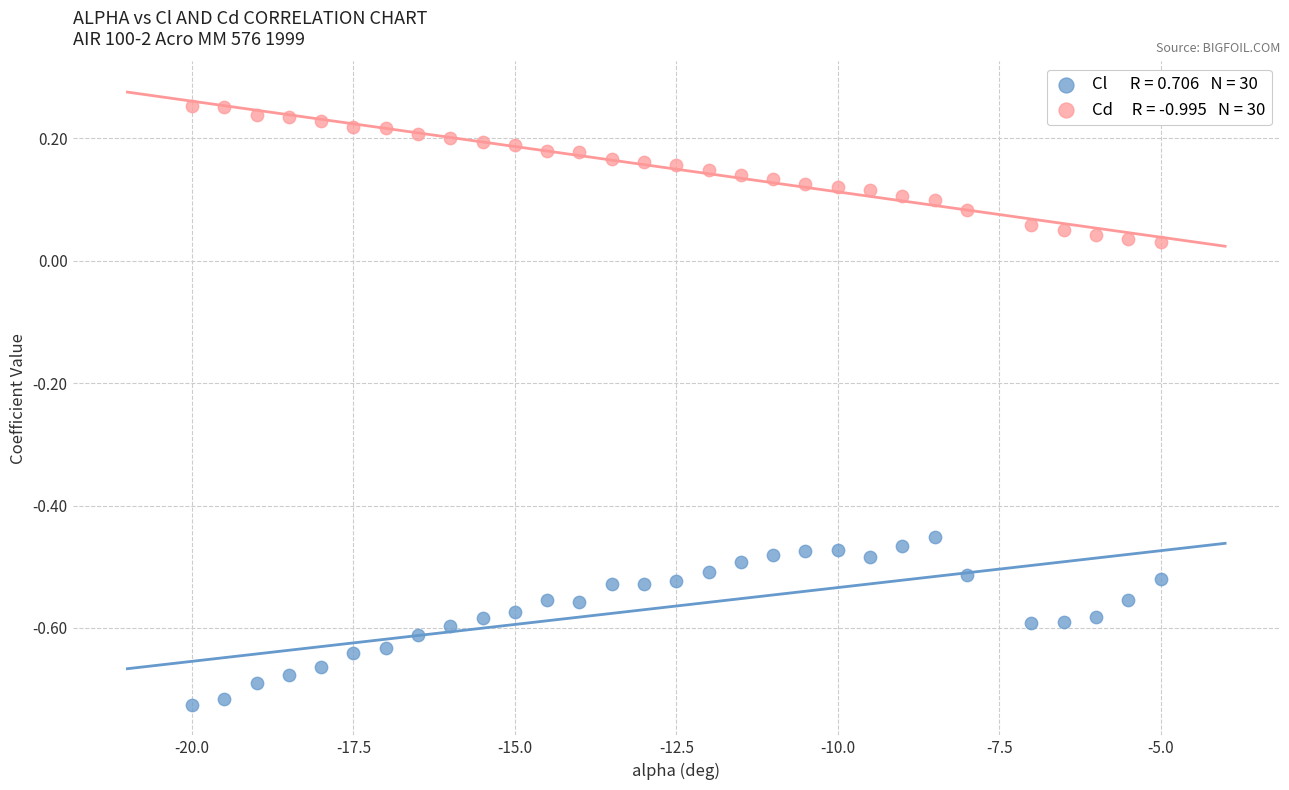

Across all data points, what is the range of Y values (max minus min)?

1.0